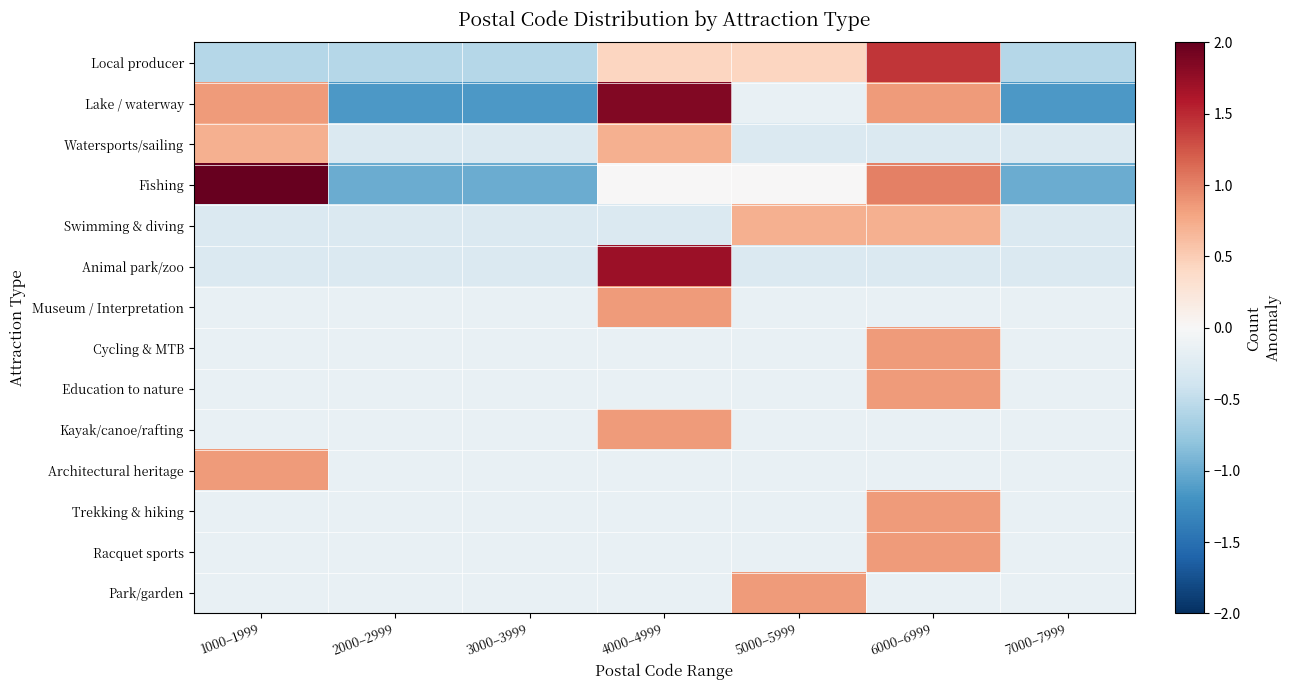

Count the number of categories in the chart.

7